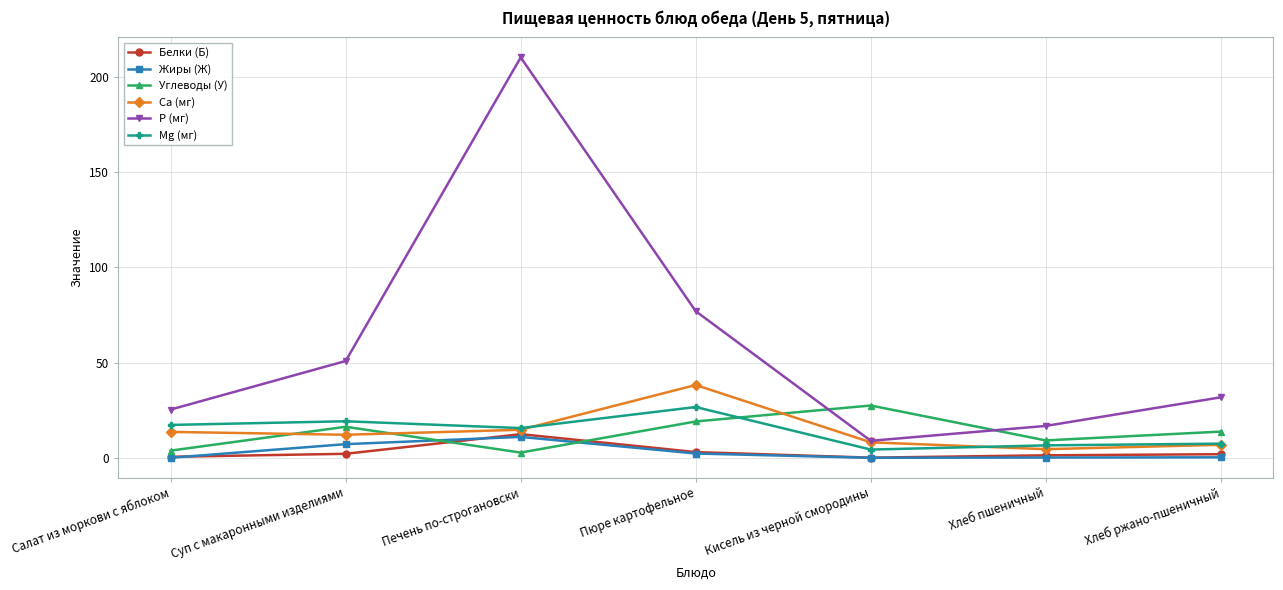

Does the chart have visible grid lines?

Yes